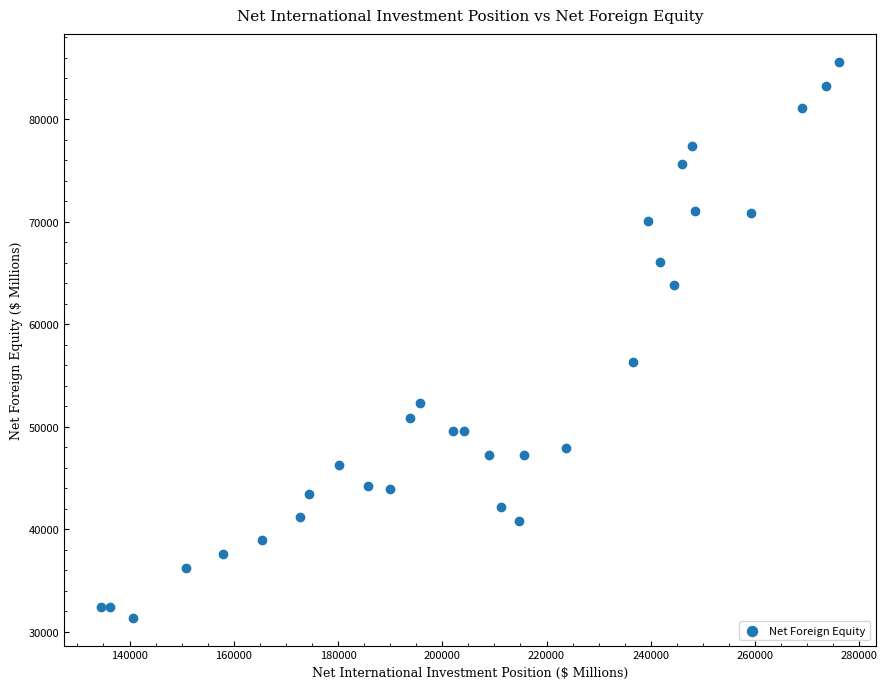

What Y value in the scatter plot is closest to 58491?

56281